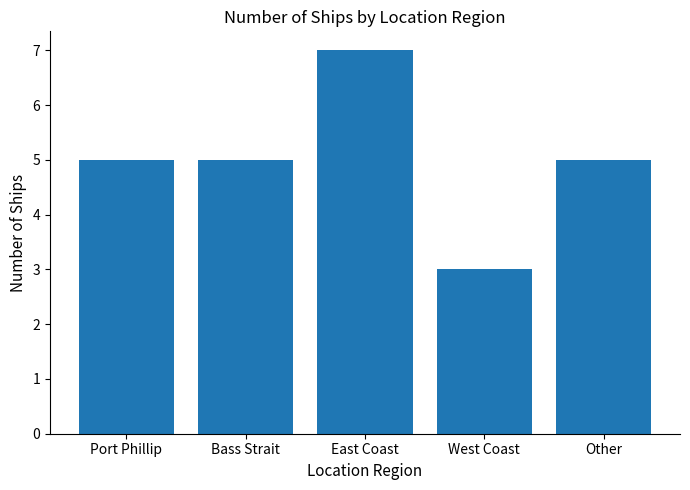

What is the change in value from Bass Strait to East Coast?

+2